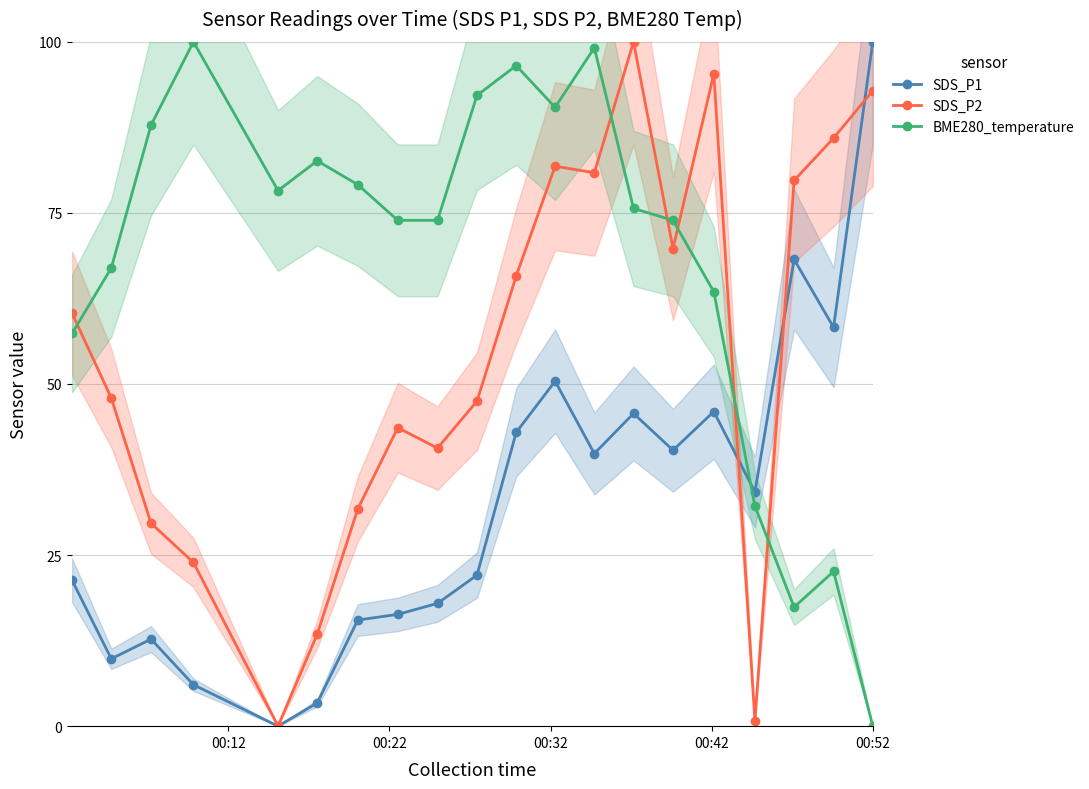

True or false: SDS_P1 has more than 1 interior local peaks.

True